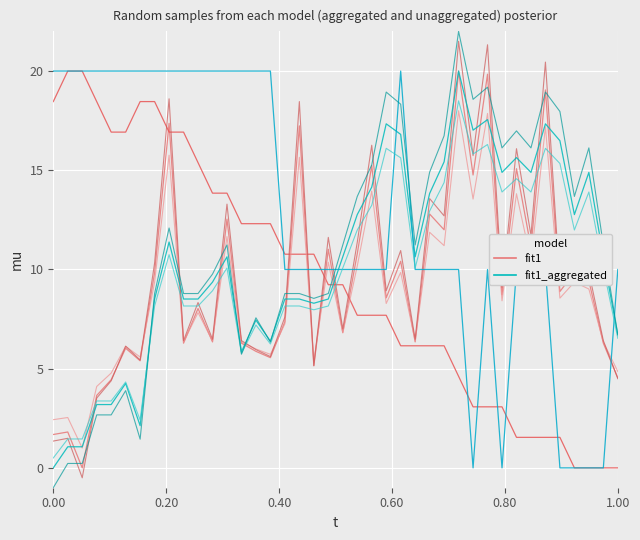

The value at 00:18 is 18.5. True or false?

True